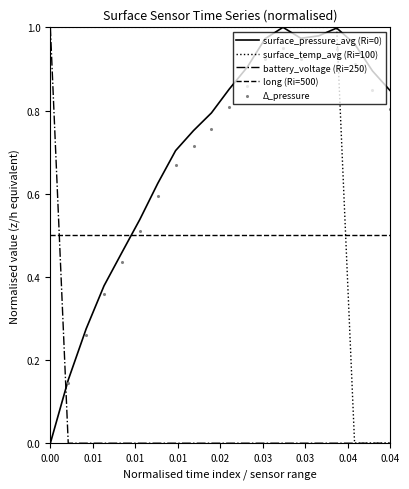

Which series reaches the maximum Y coordinate?

surface_pressure_avg (Ri=0)